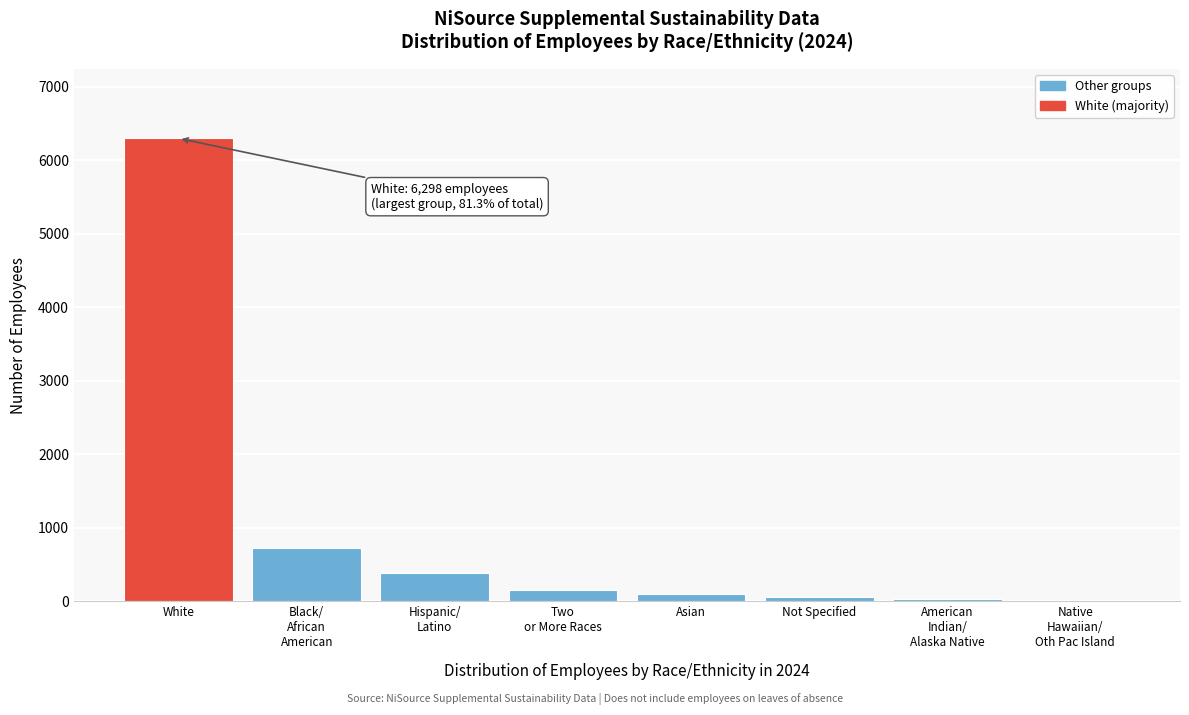

Which label corresponds to the largest value in the chart?

White